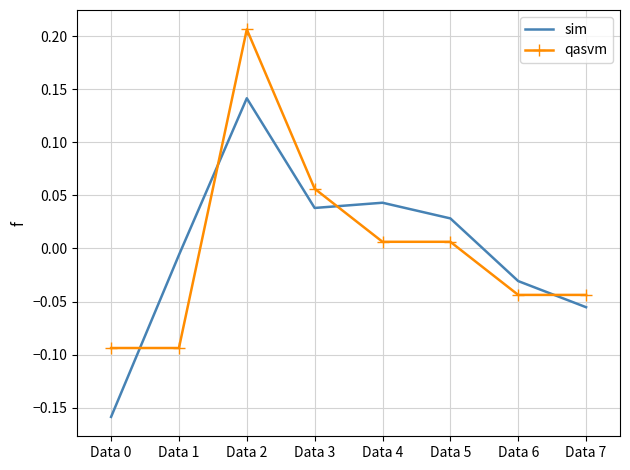

Which label corresponds to the largest value in the chart?

Data 2